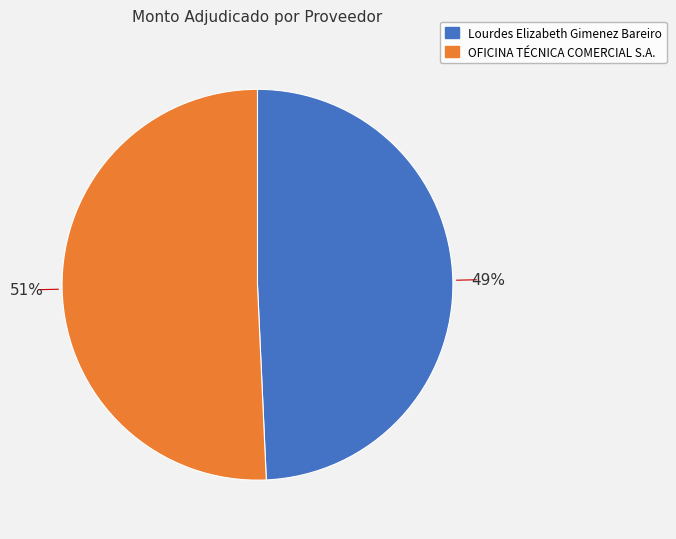

What is the majority slice?

OFICINA TÉCNICA COMERCIAL S.A.